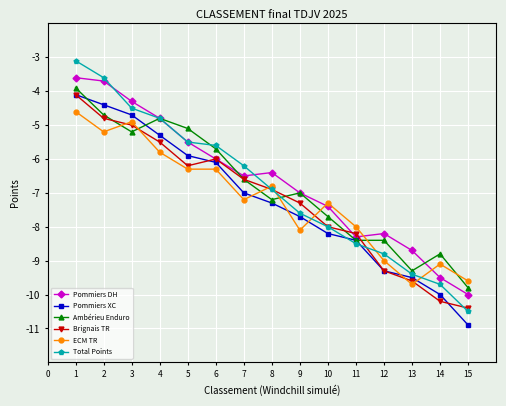

Is the value of Pommiers DH at 5 greater than the value of Total Points at 11?

Yes